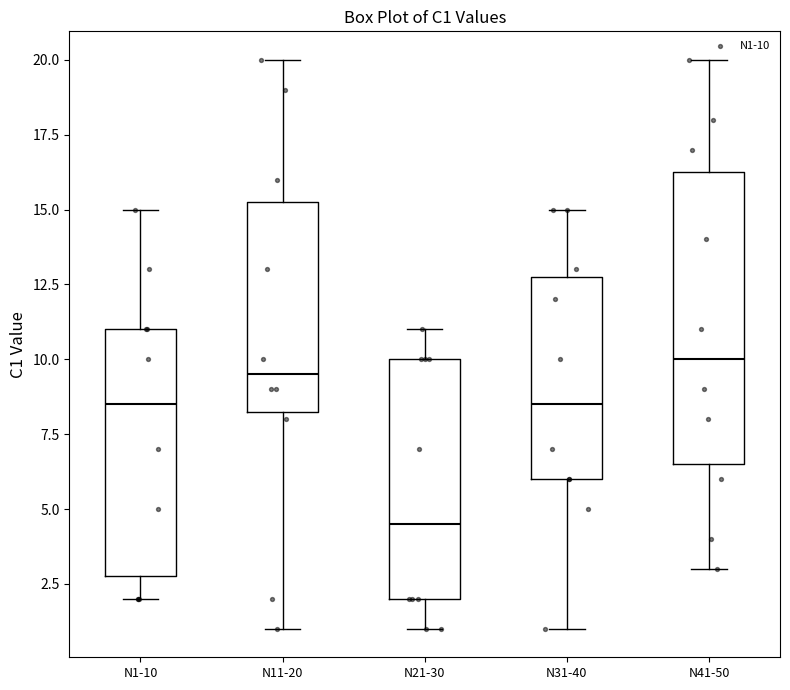

Comparing the boxes themselves (not the whiskers), which one is the tallest?

N41-50